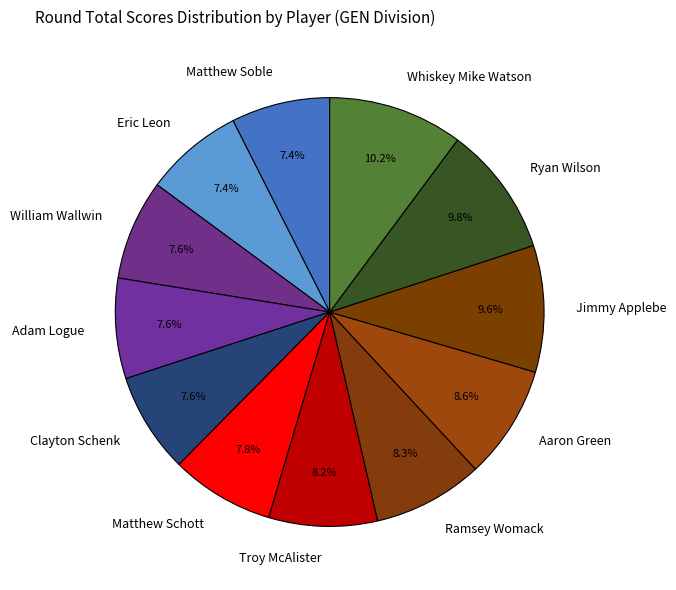

Which has a higher value, Ryan Wilson or Aaron Green?

Ryan Wilson